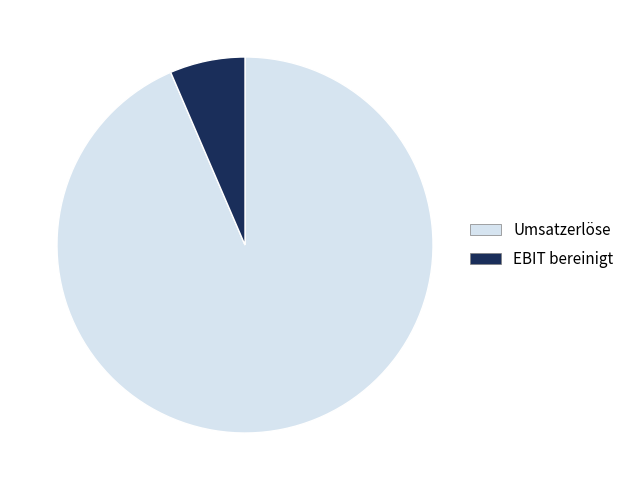

The Umsatzerlöse slice represents 94% of the pie. True or false?

True